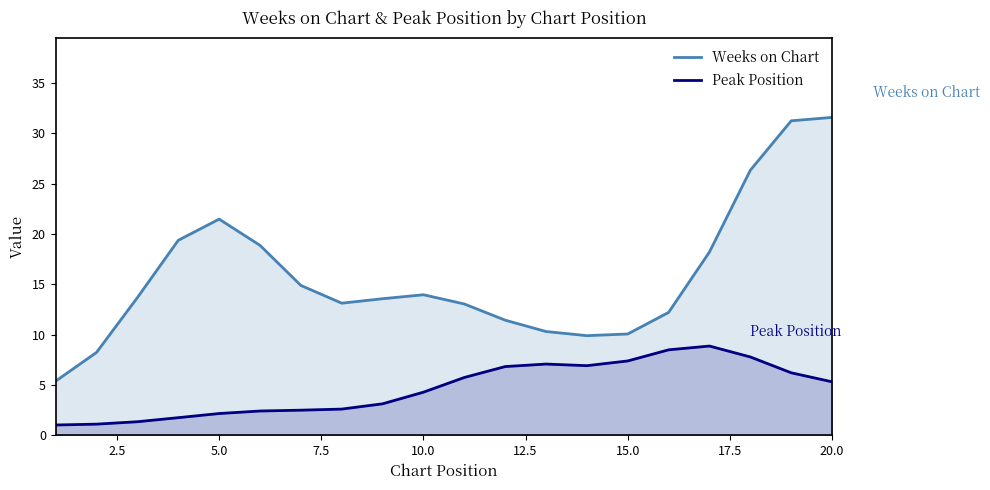

True or false: Peak Position and Weeks on Chart intersect in this chart.

False